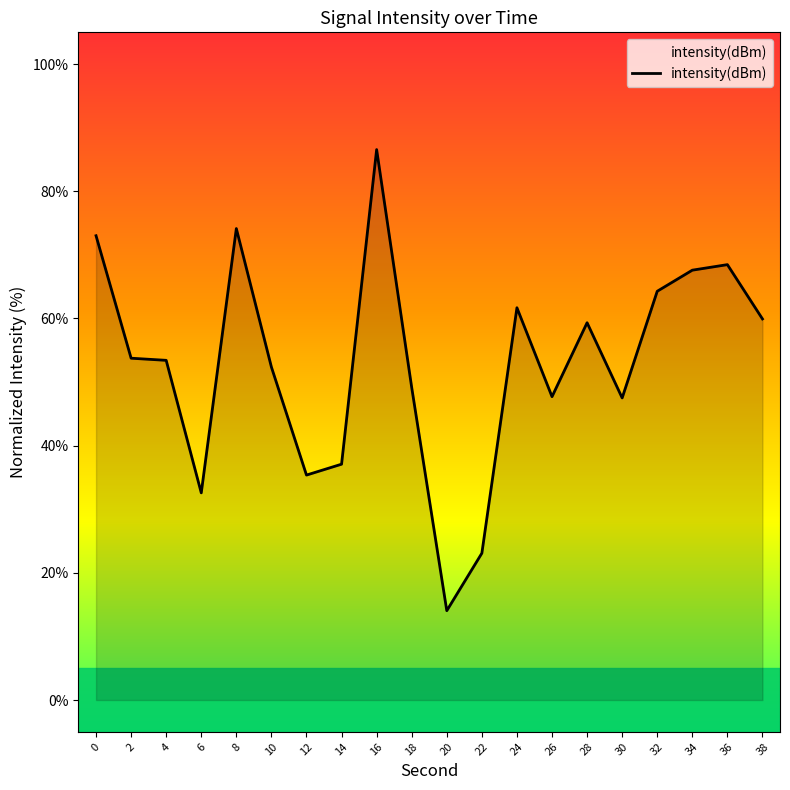

What is the sum of the values at 8 and 10?

126.5